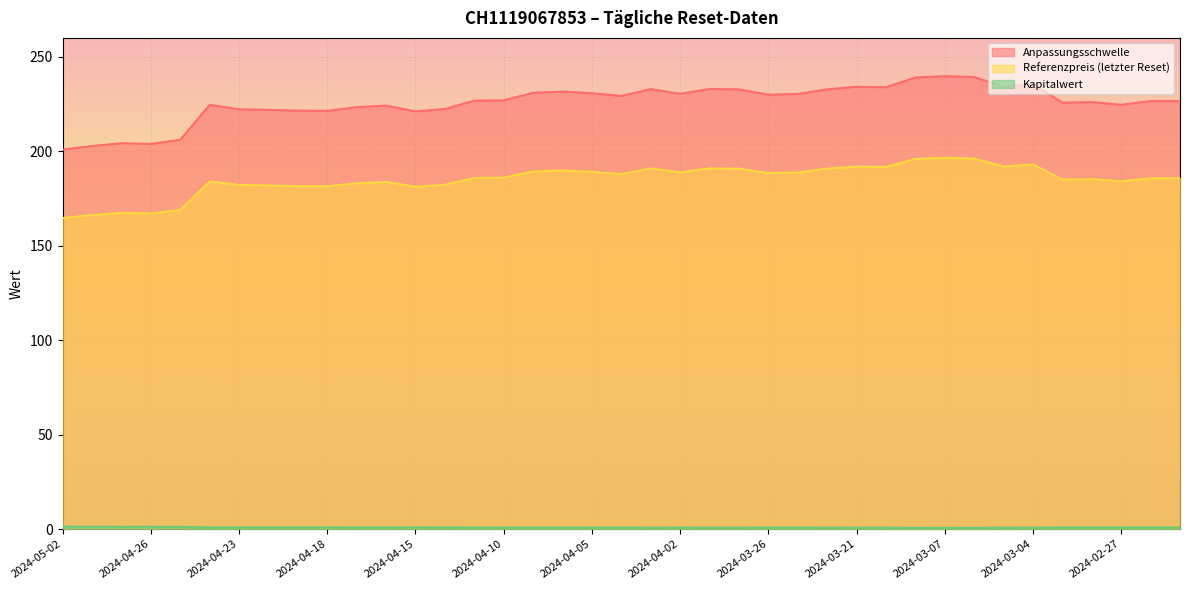

What is the lowest value of the Referenzpreis series?

164.7